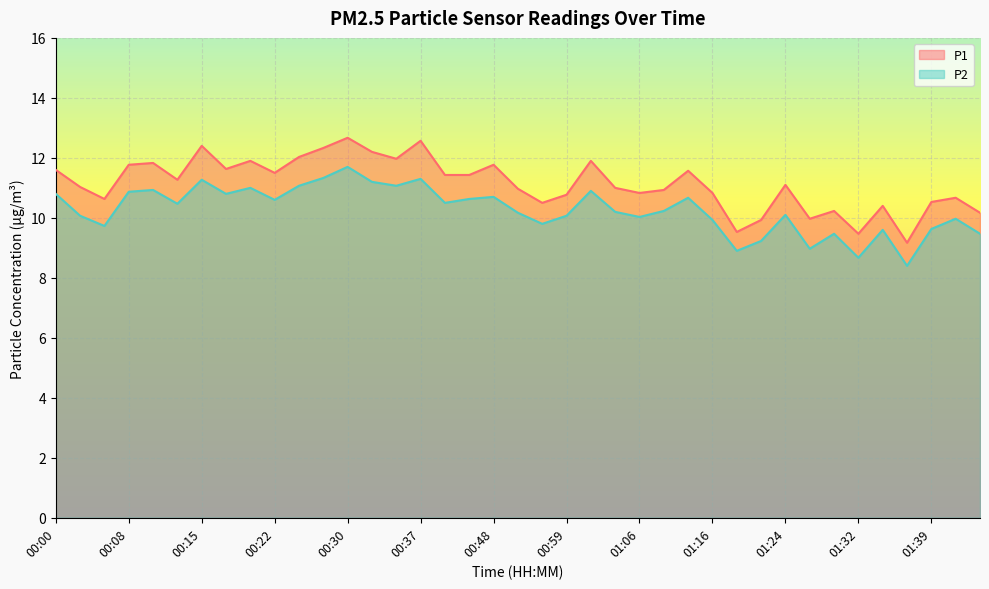

Which series has the largest total across all categories?

P1